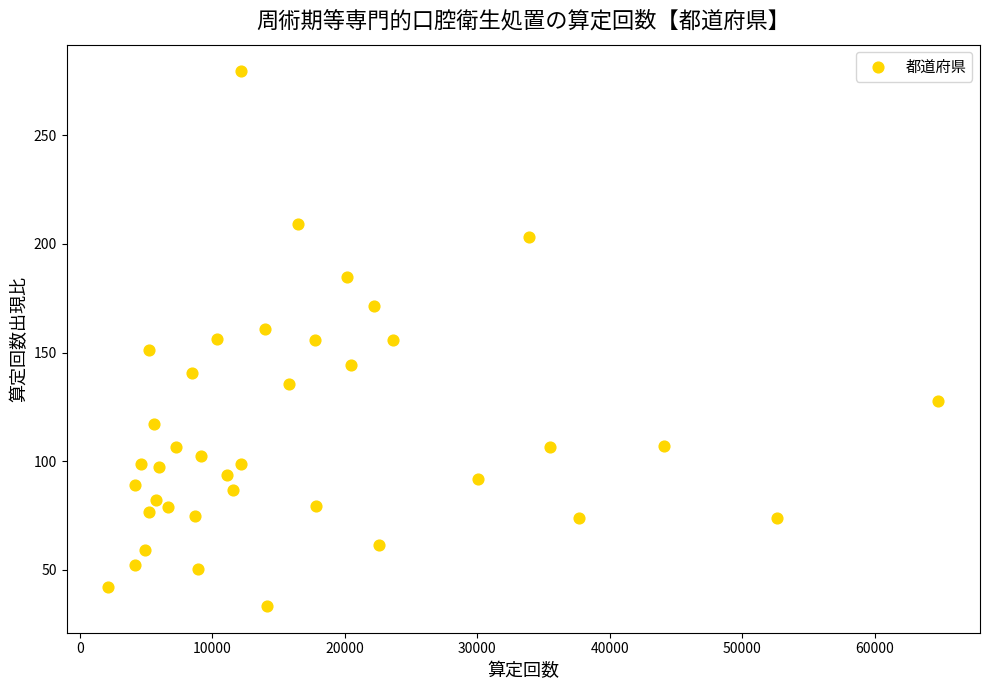

What is the range of Y values (max minus min)?

246.0